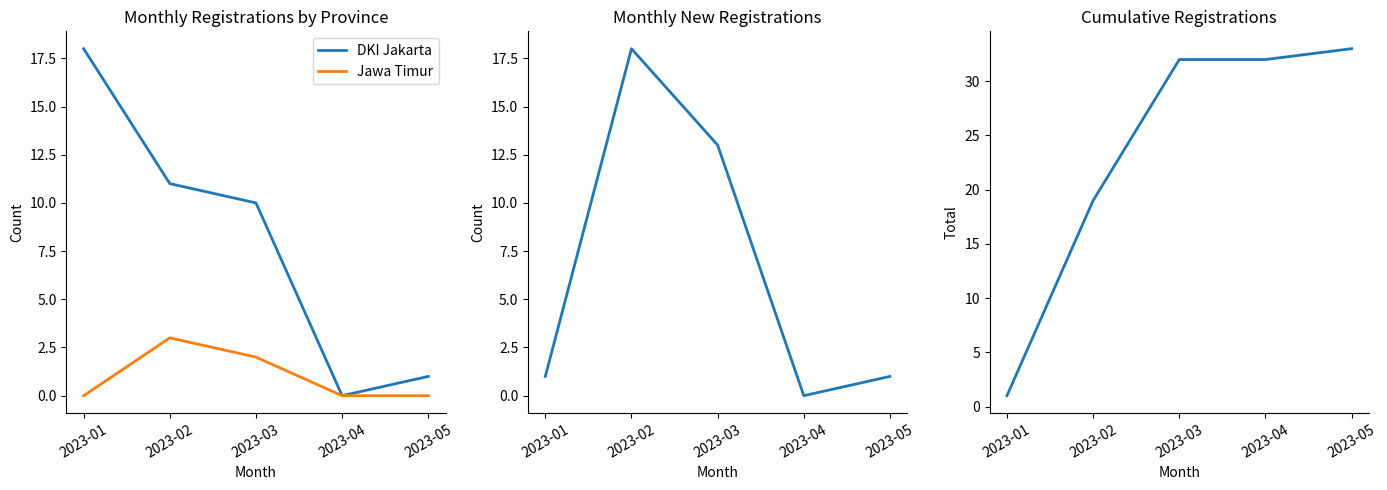

Which has a higher value, 2023-03 or 2023-01?

2023-01